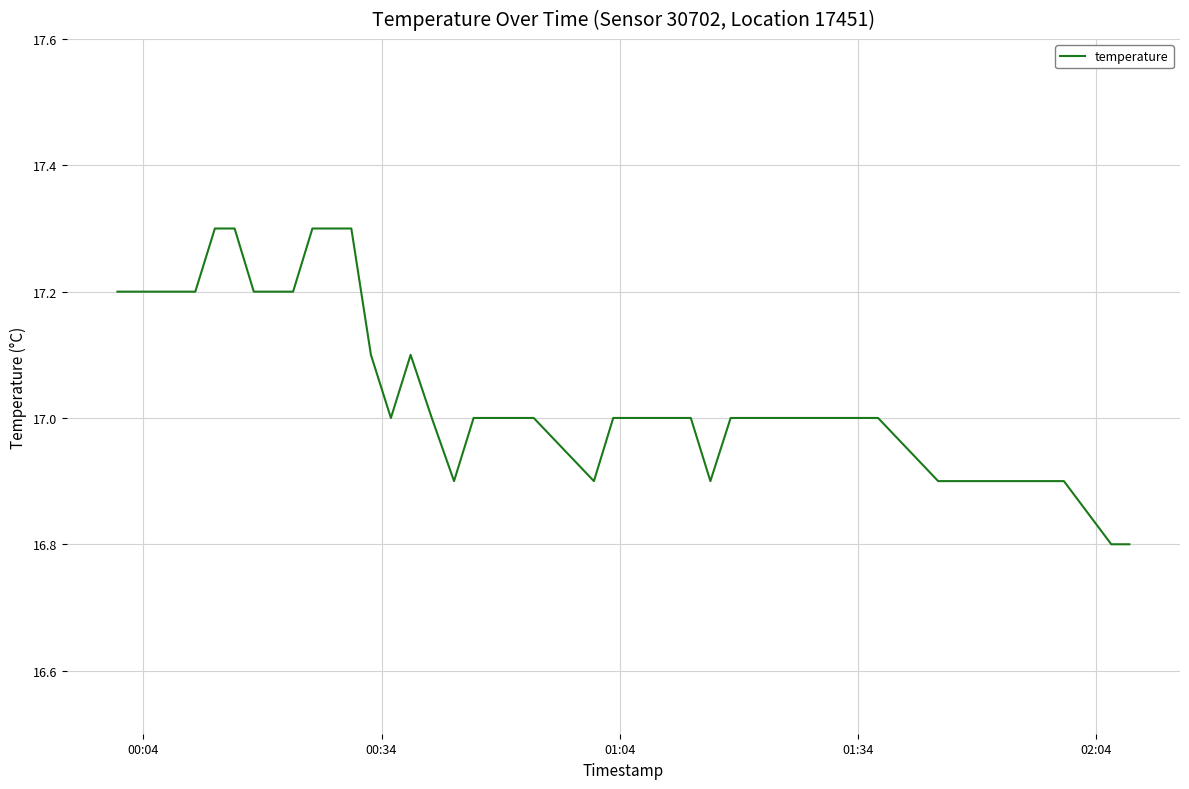

What is the maximum value shown in the chart?

17.3